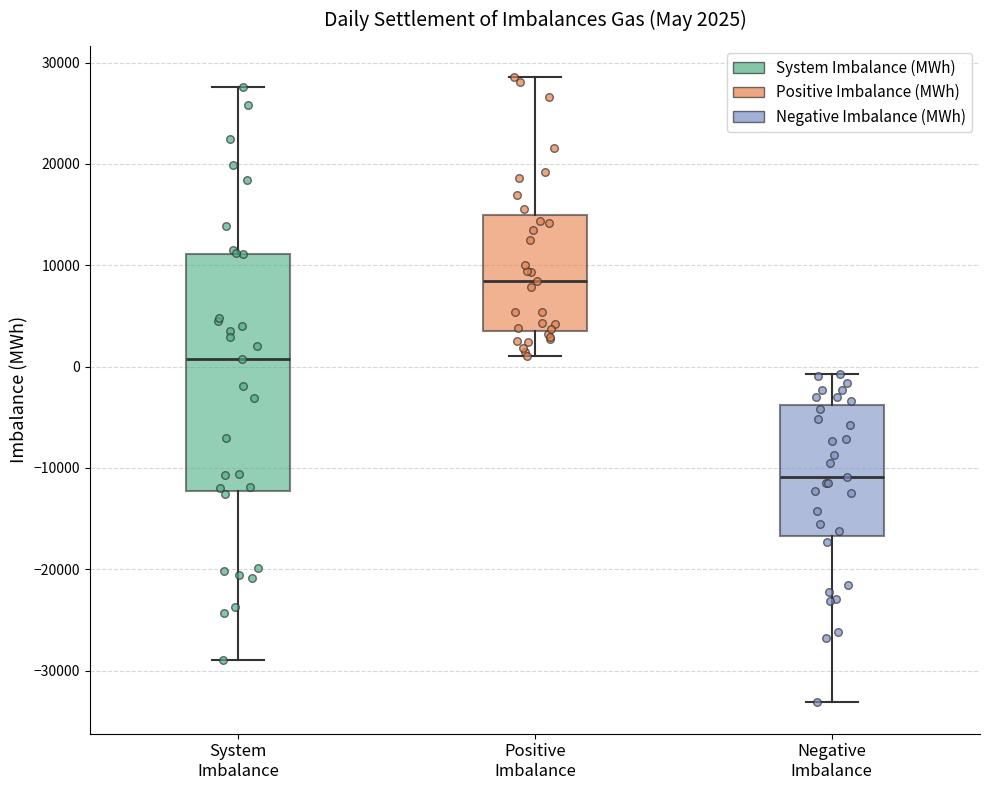

Which box's median line is the lowest?

Negative Imbalance